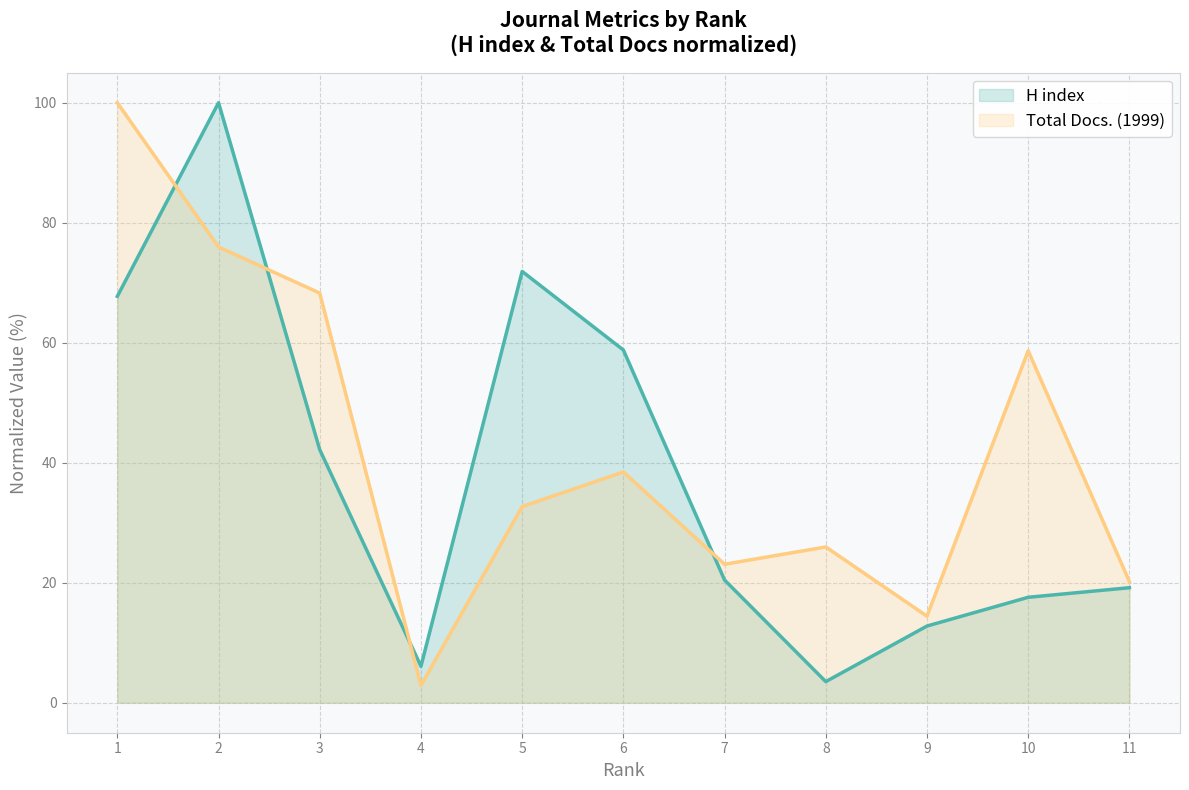

What is the maximum value for Total Docs. (1999)?

100.0